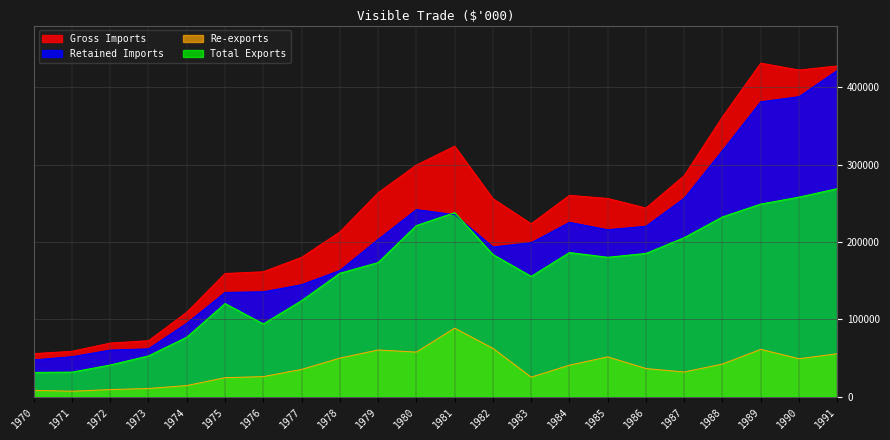

What is the approximate value of Gross Imports at 1979, to the nearest 50?

263700